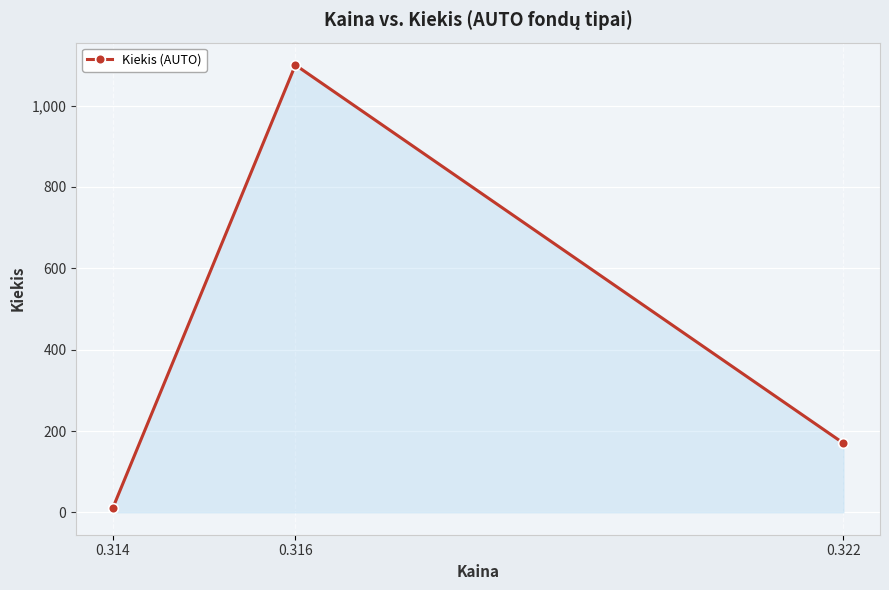

Reading left to right, extract all data points from this chart.

0.314=10	0.316=1100	0.322=170